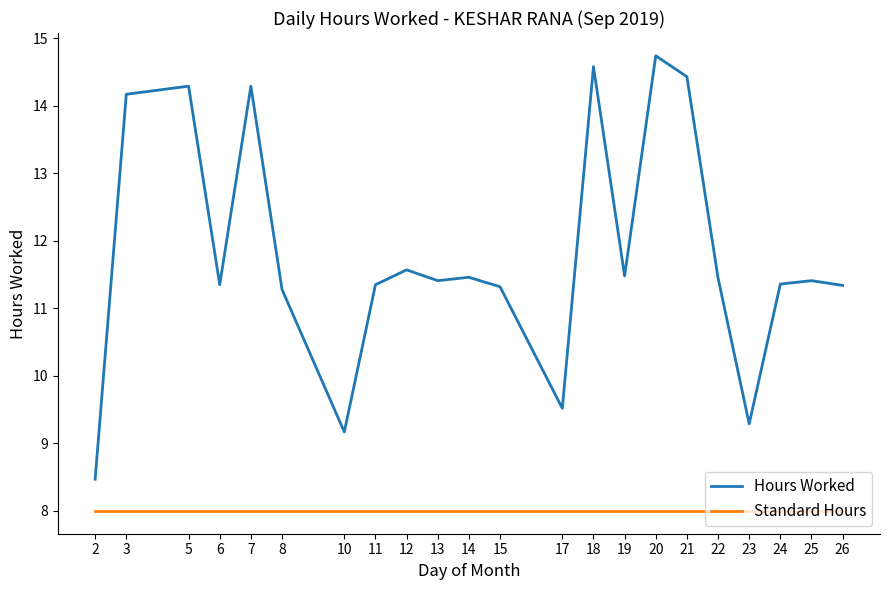

The Hours Worked series shows 16.7 at 13. True or false?

False